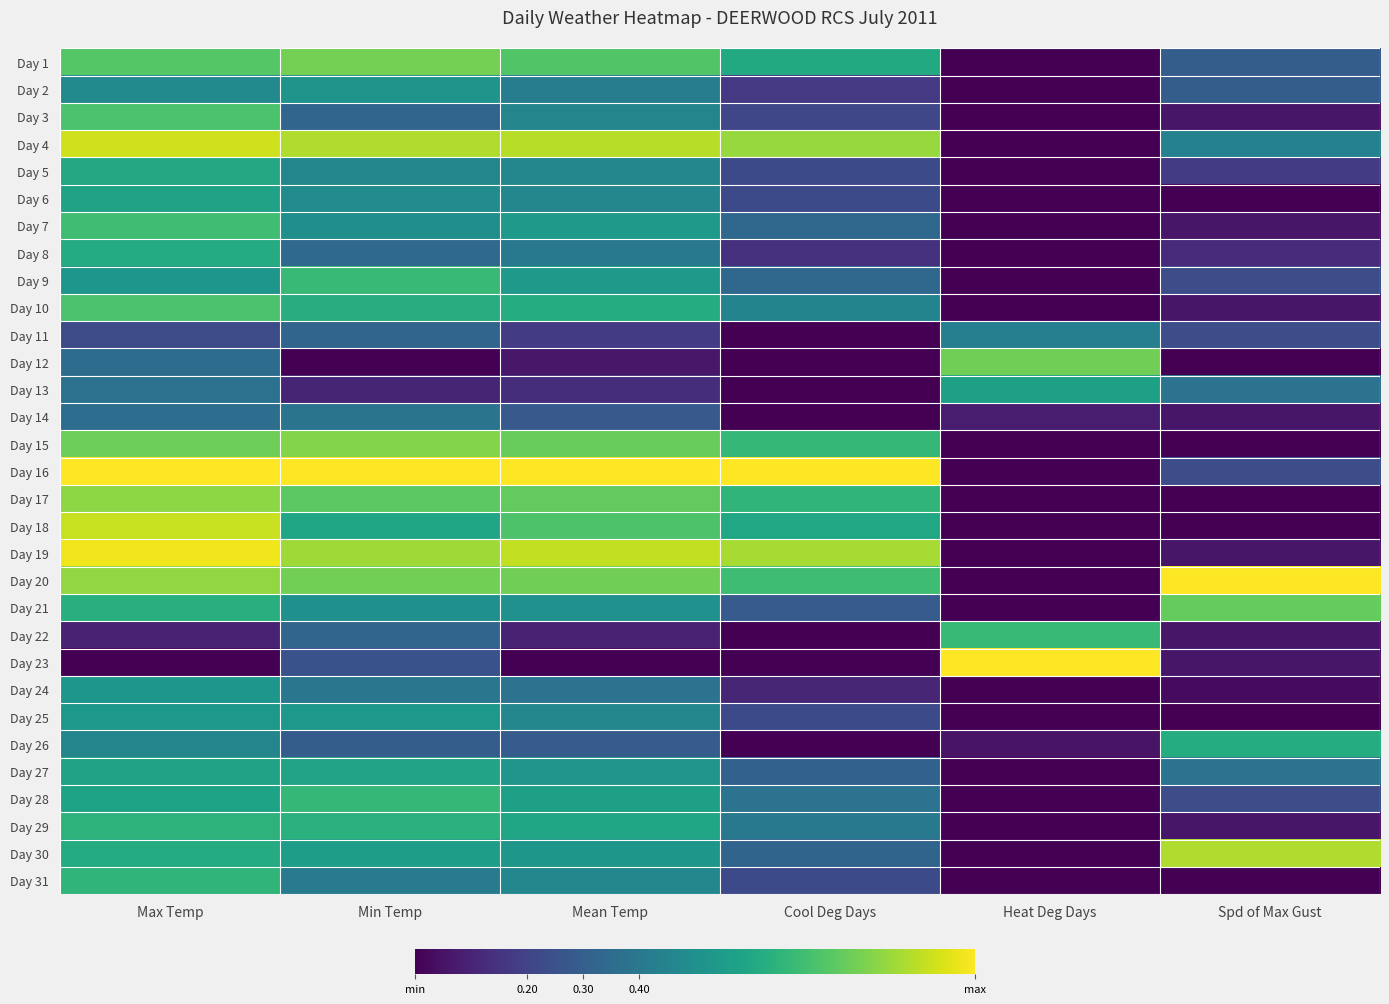

True or false: Day 20 has a value of 0.0 at Heat Deg Days.

True